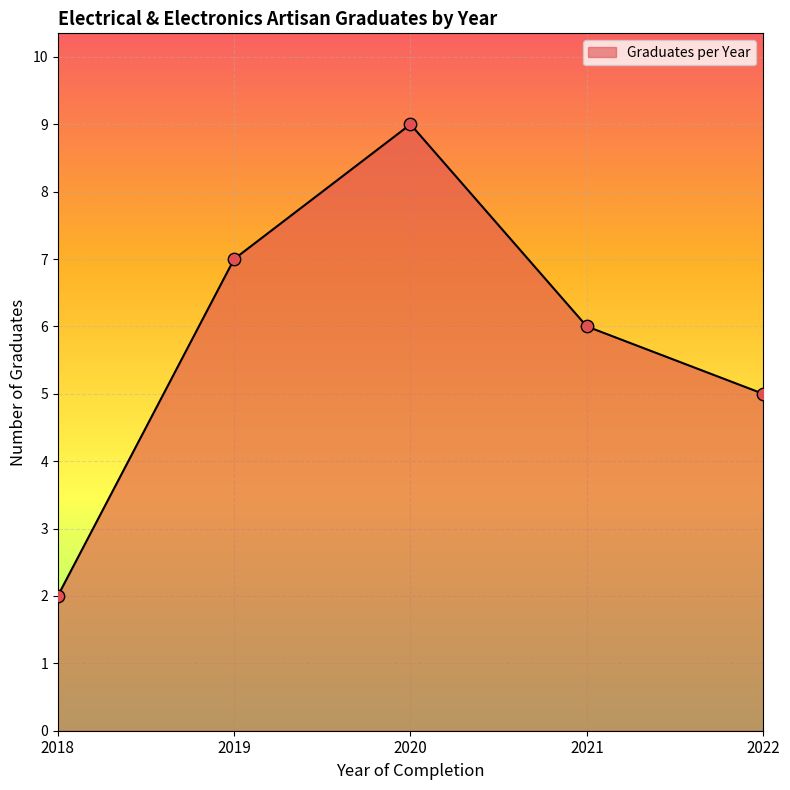

What is the ratio of the value at 2021 to the value at 2019?

0.9